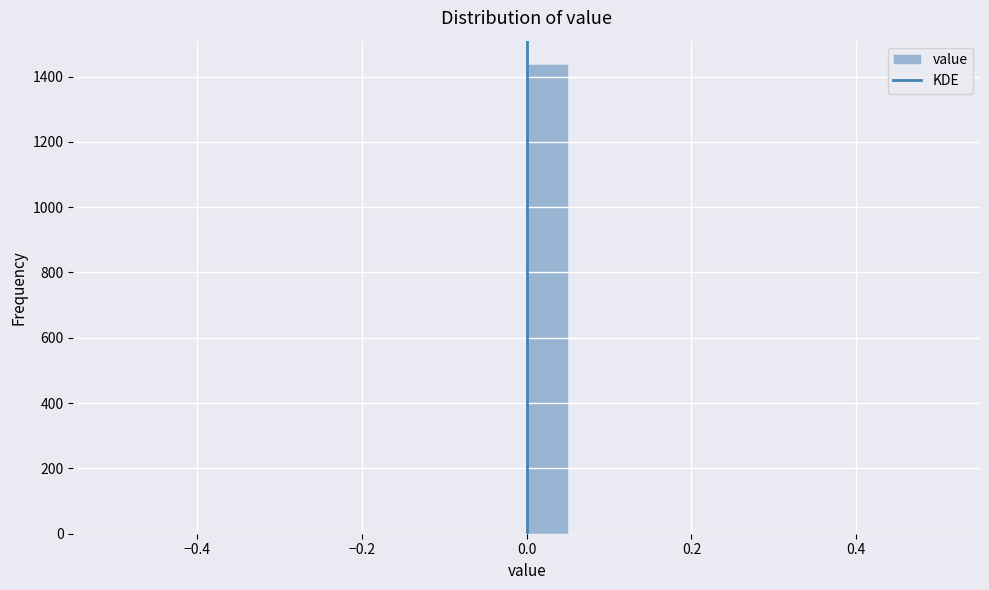

Read against the x-axis, roughly where is the centre of the tallest bar?

0.02